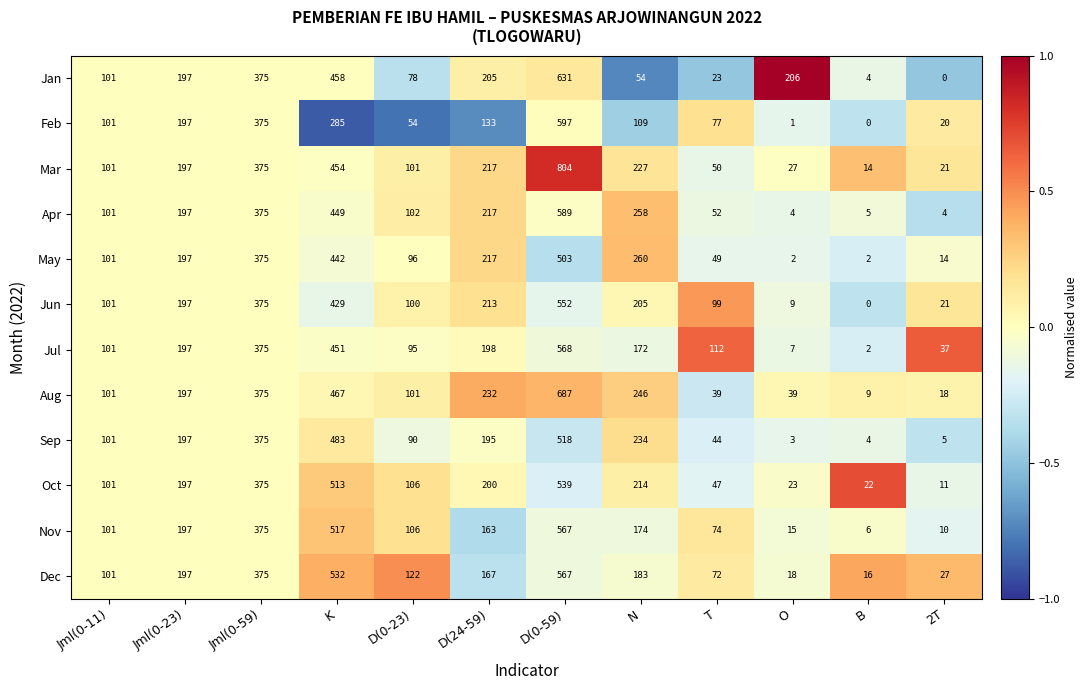

Which series has the largest range (max minus min)?

Mar